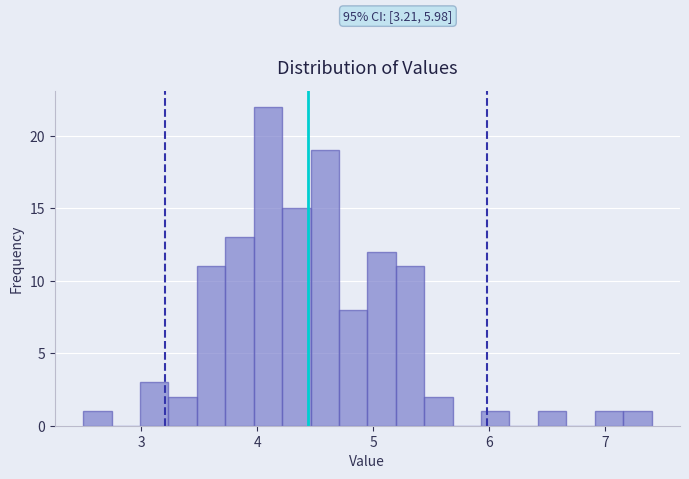

Read against the x-axis, roughly where is the centre of the tallest bar?

4.1